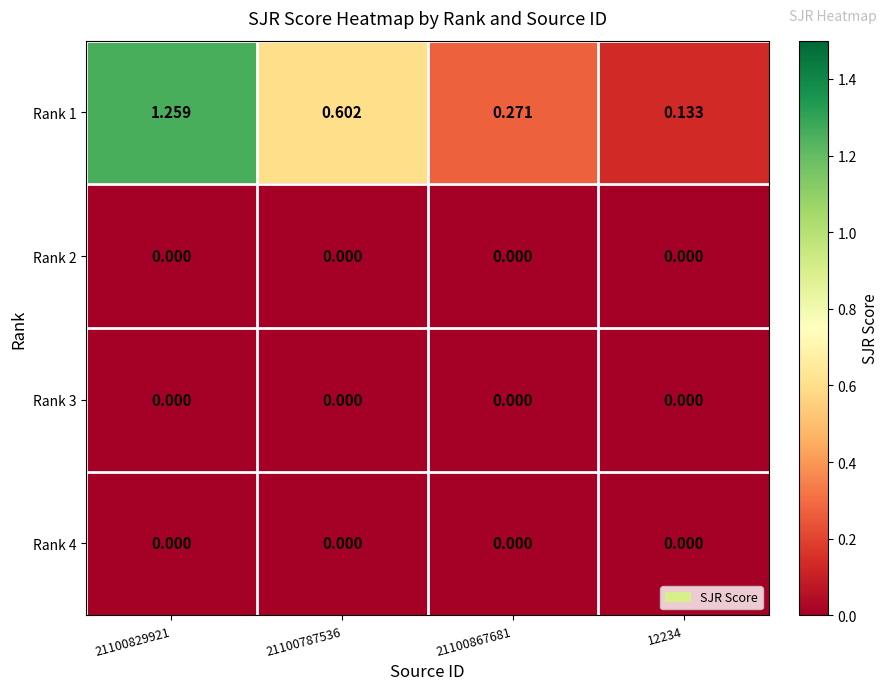

Is the value of Rank 4 at 12234 greater than the value of Rank 1 at 21100787536?

No